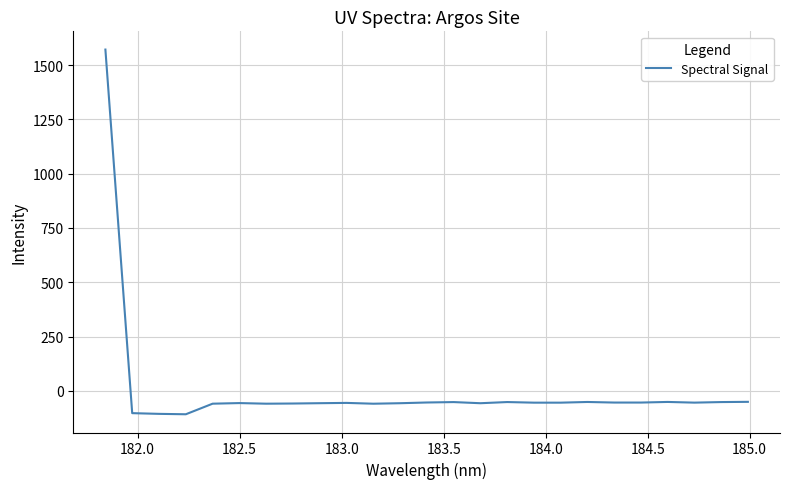

What is the difference between the maximum and minimum values?

1678.9